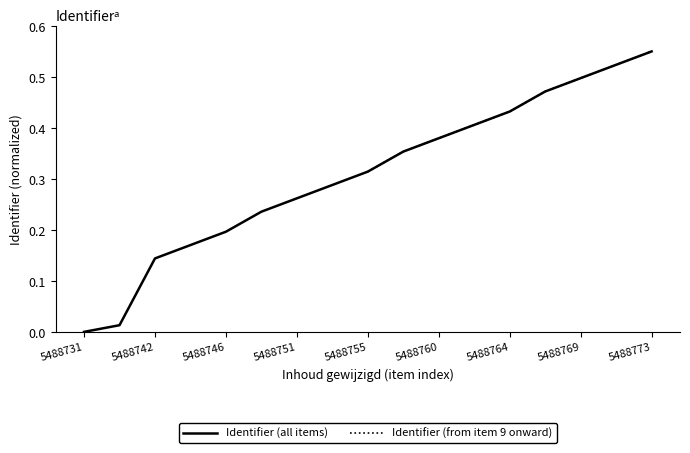

Which category has the lowest value in the Identifier (all items) series?

5488731